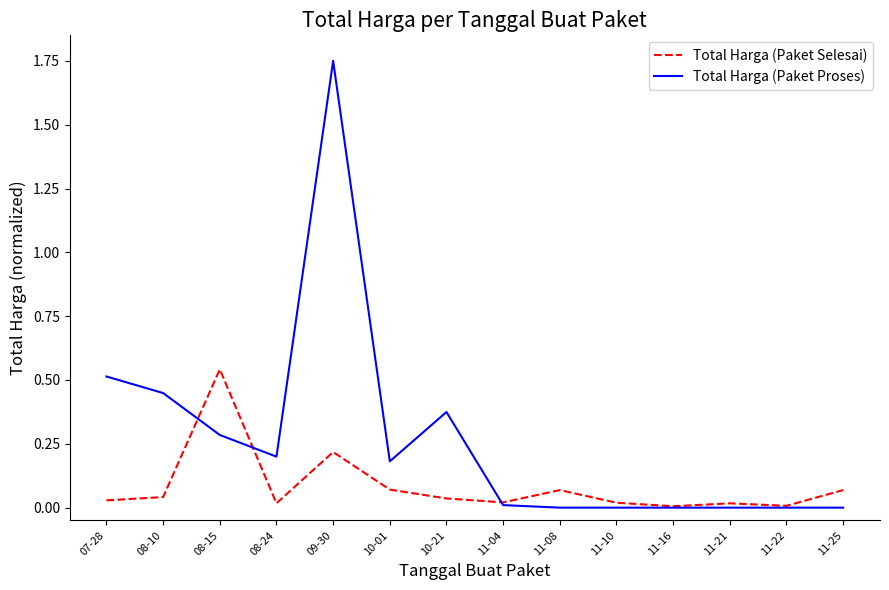

Which series changed the most between 08-15 and 11-25?

Total Harga (Paket Selesai)